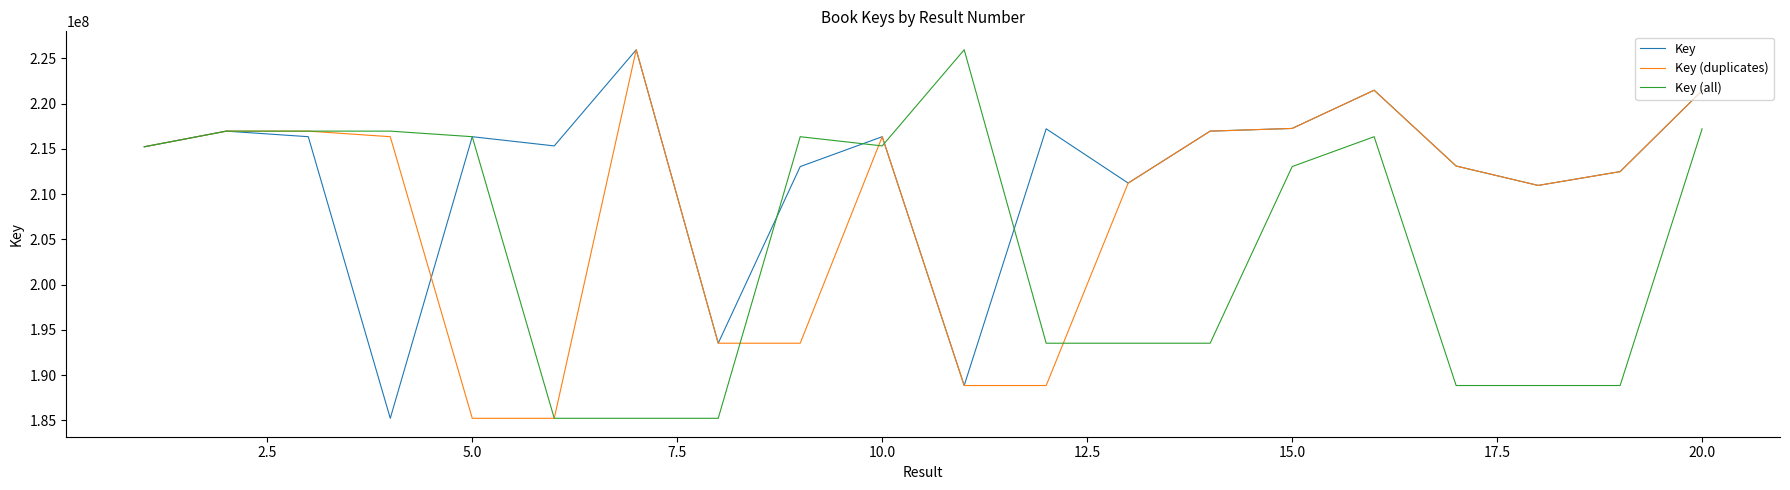

List the series in order of their overall mean, highest first.

Key, Key (duplicates), Key (all)